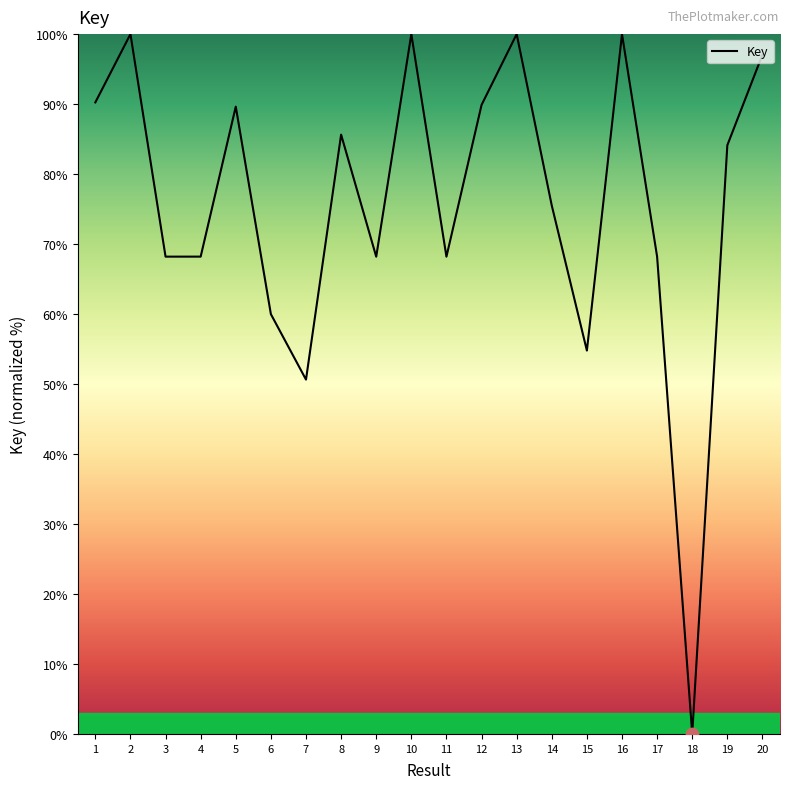

Approximately how many times larger is the value at 4 compared to 7?

1.3